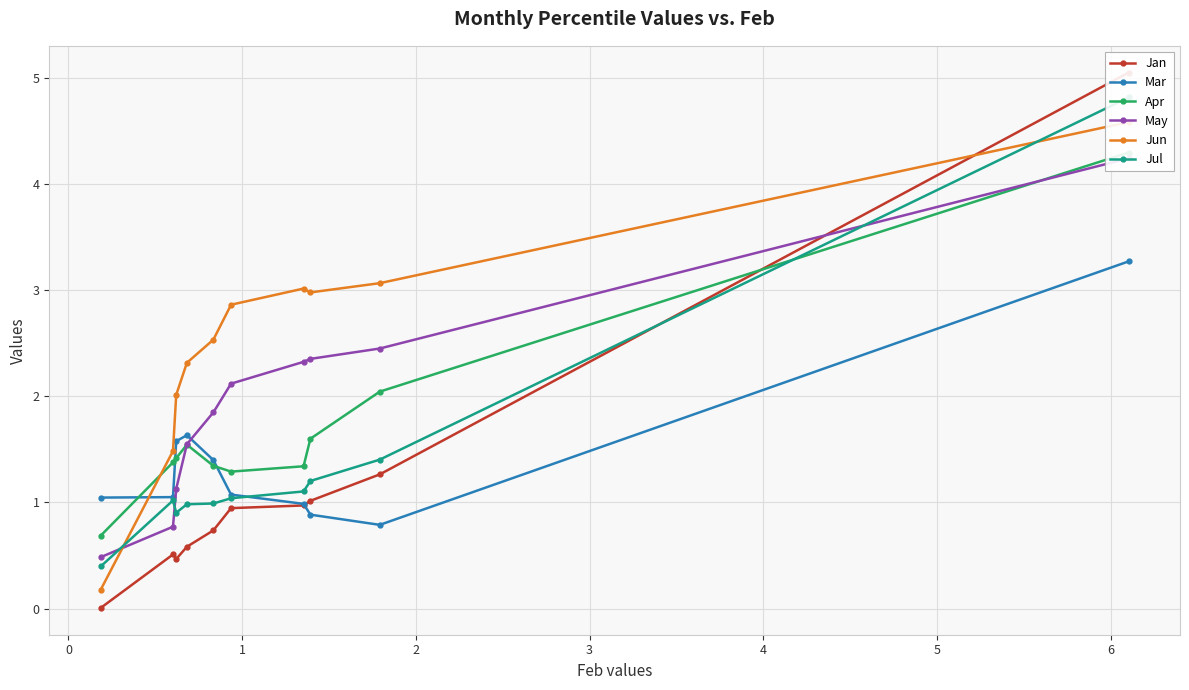

How many interior local valleys does the Jun series have?

1